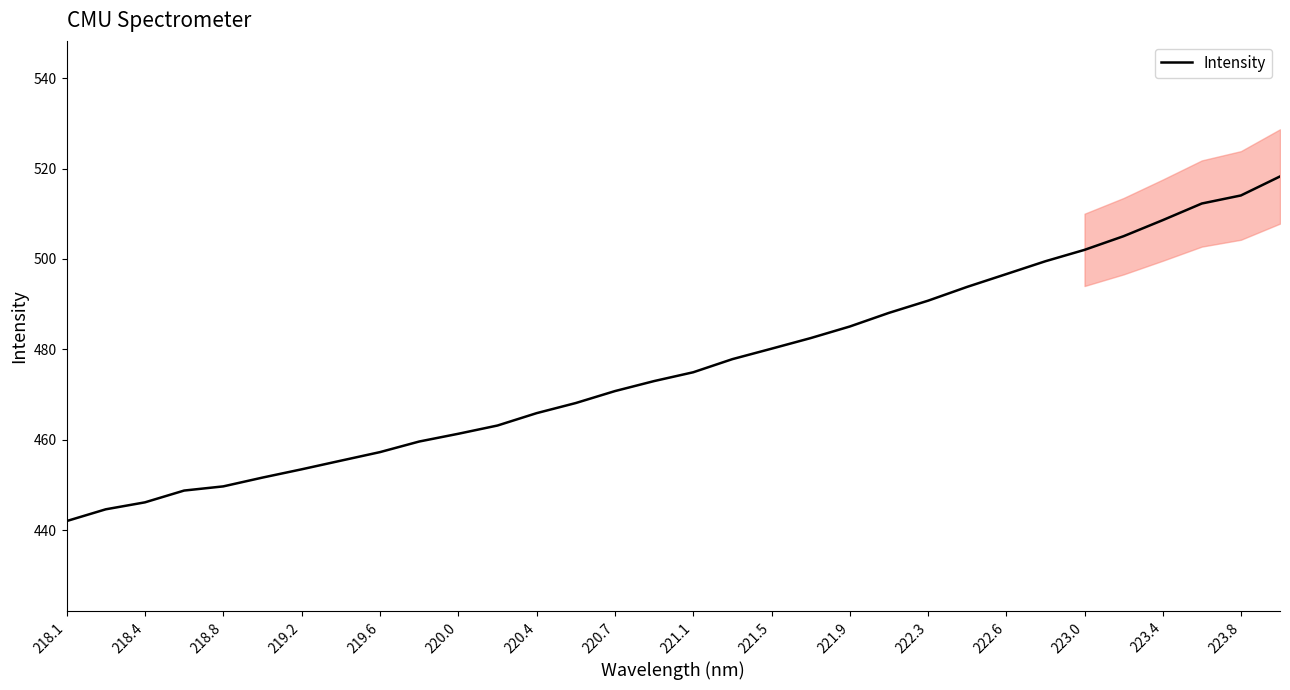

True or false: Intensity has a value of 461.3 at 220.0.

True